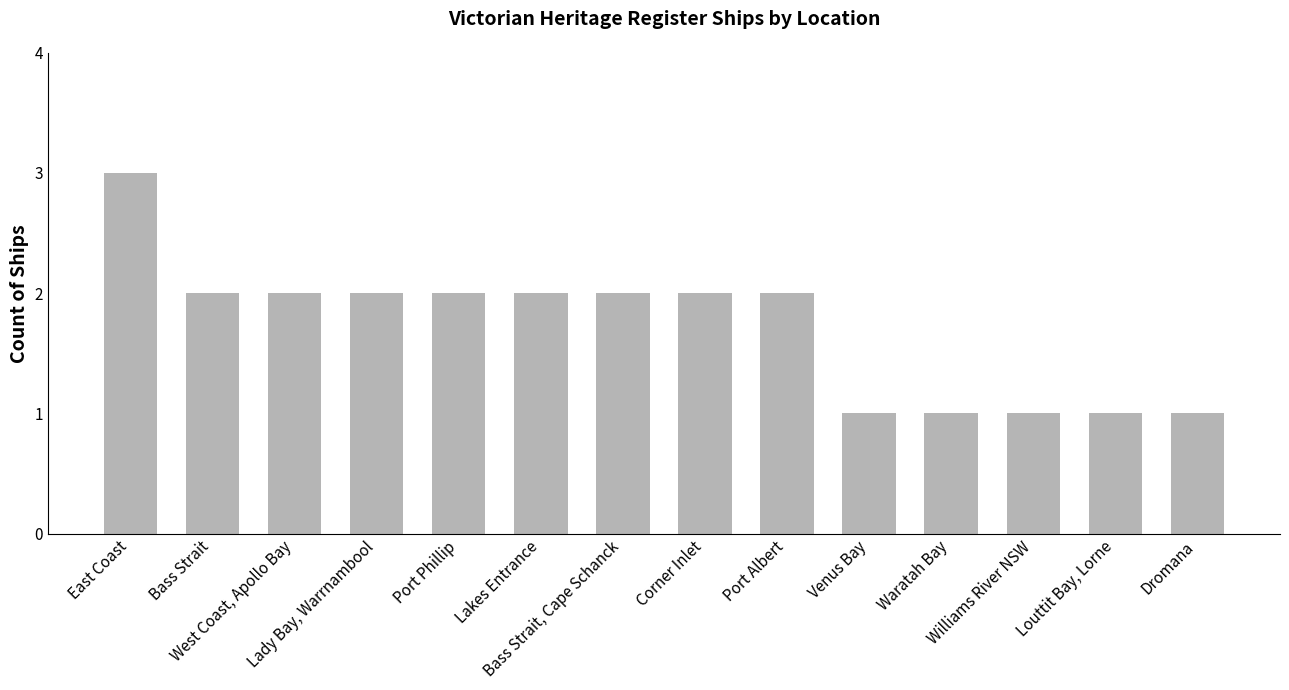

What is the value of the 7th bar from the left?

2